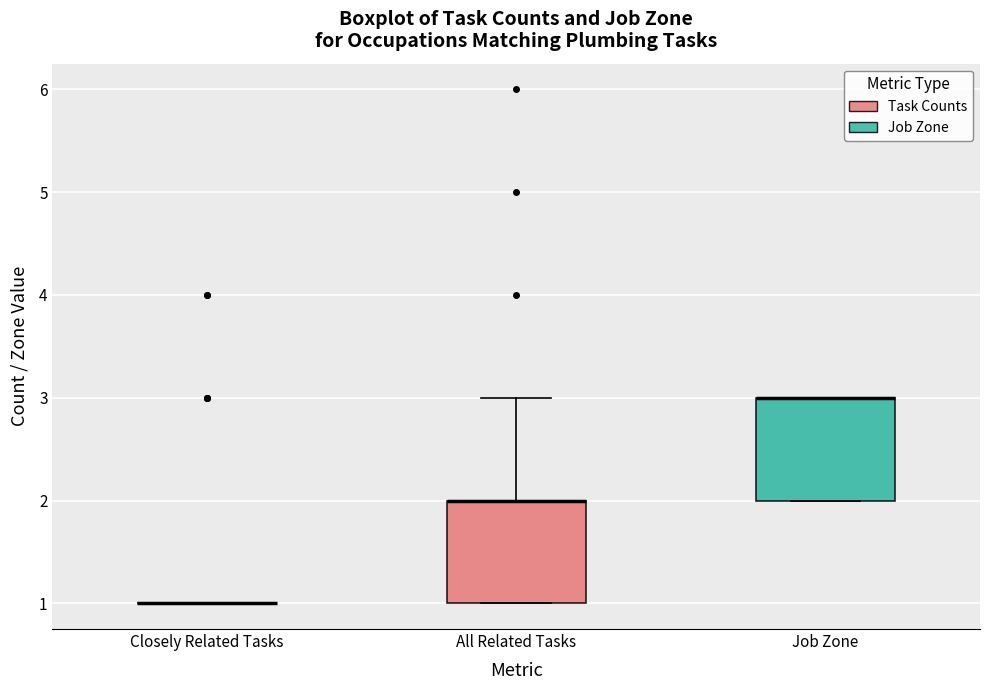

Where is the lower edge of the box for Job Zone on the y-axis? The values are not printed on the chart, so give them approximately, as read against the axis.

2